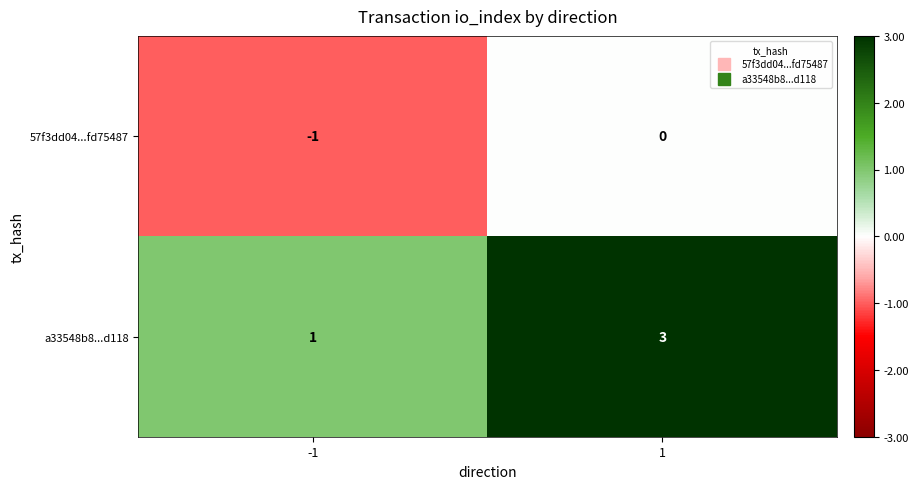

At -1, list the series in order from smallest to largest.

57f3dd04...fd75487, a33548b8...d118